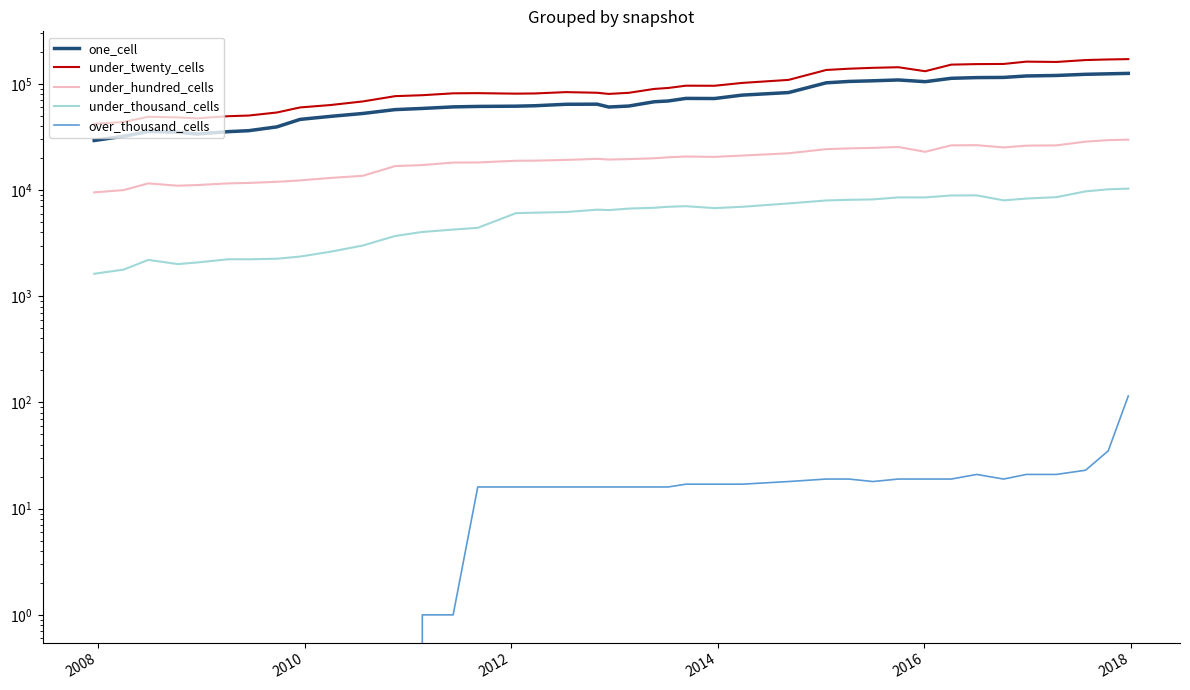

At how many categories does at least one series exceed 132664?

12